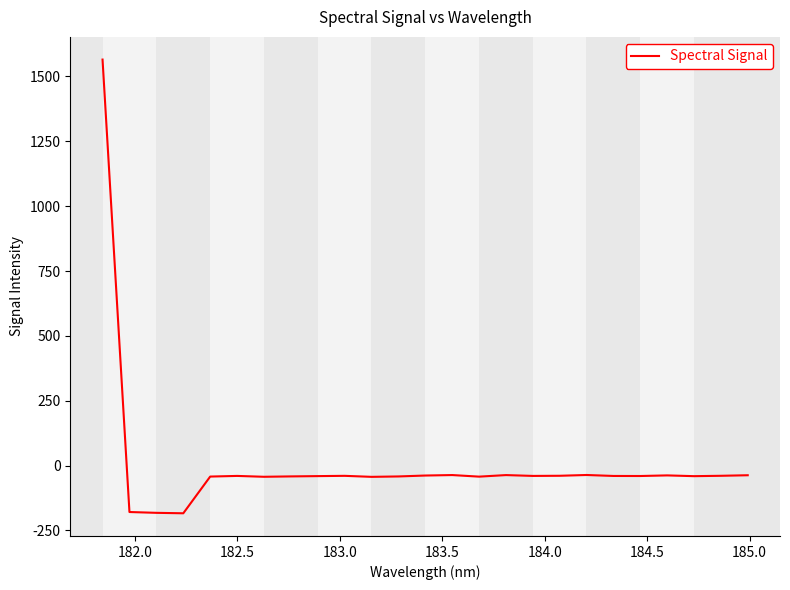

What is the smallest value displayed?

-184.0